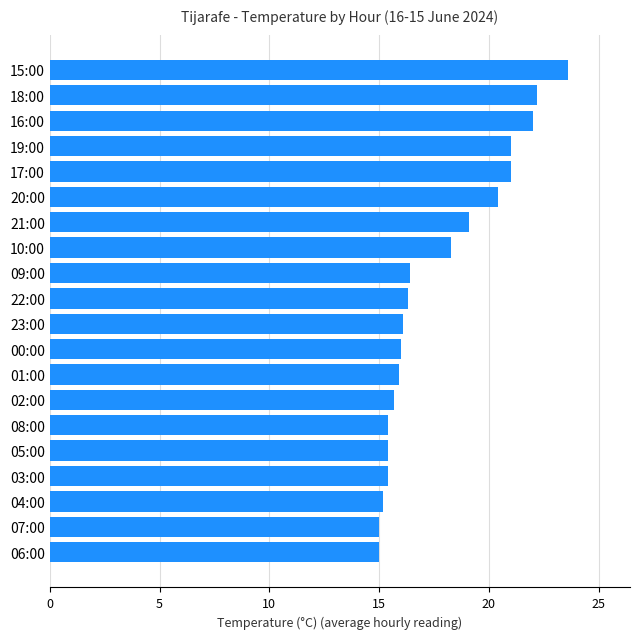

Which category has the highest value across all series?

15:00